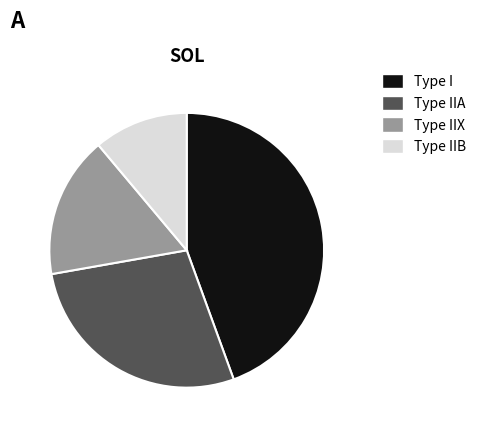

Is there a majority slice in this chart?

No